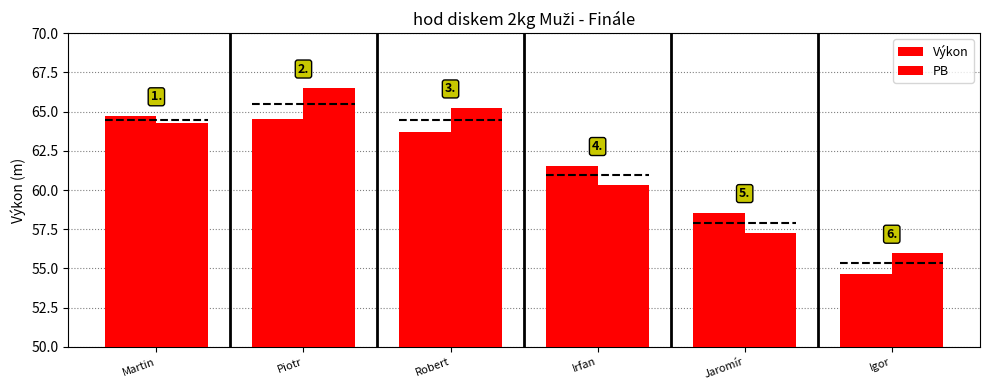

List the series in order of their overall mean, highest first.

PB, Výkon